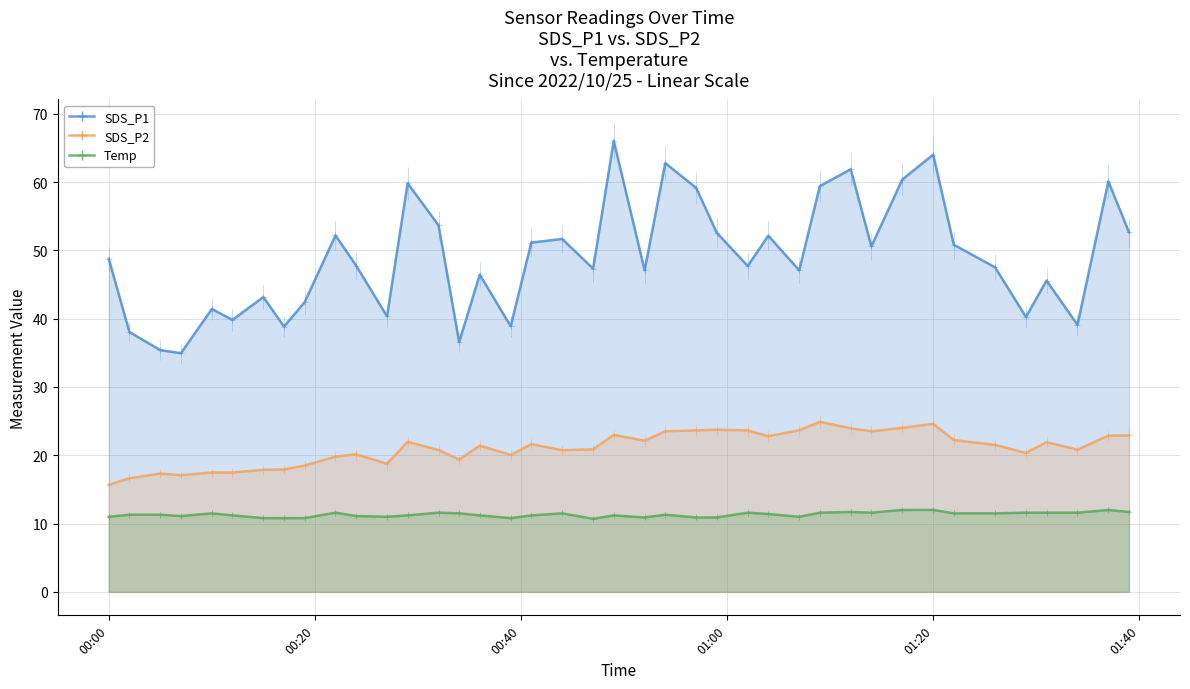

Is it true that SDS_P1 equals 60.4 at 2022/10/25 01:17?

True